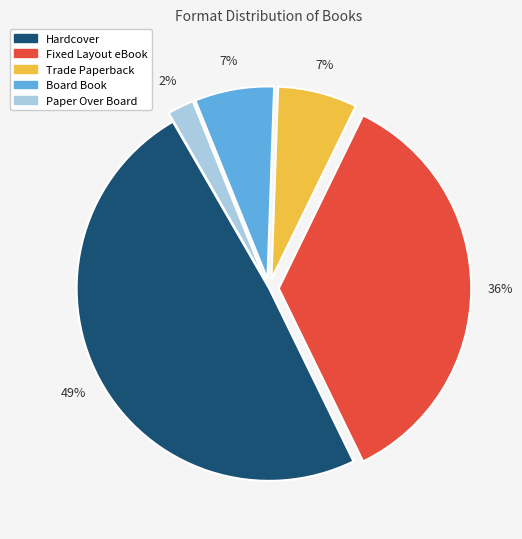

To the nearest percent, what is the combined percentage of Paper Over Board and Trade Paperback?

9%